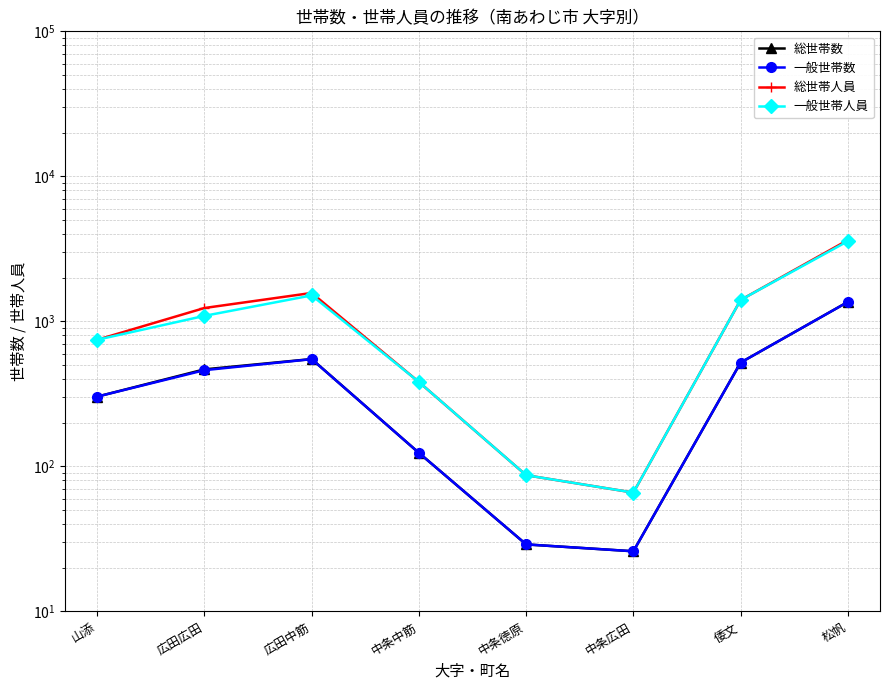

What is the spread (max minus min) of values at 松帆?

2276